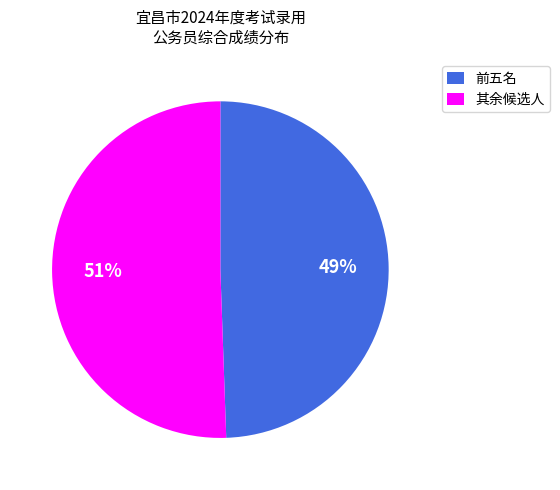

Combined, do 前五名 and 其余候选人 account for over 50%?

Yes